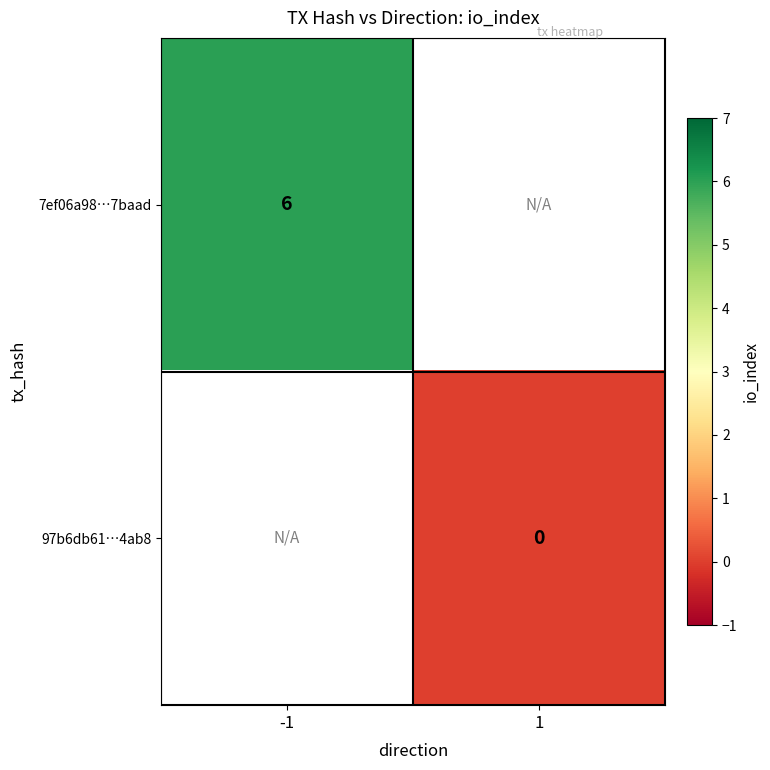

True or false: 7ef06a98…7baad has a value of 6 at -1.

True